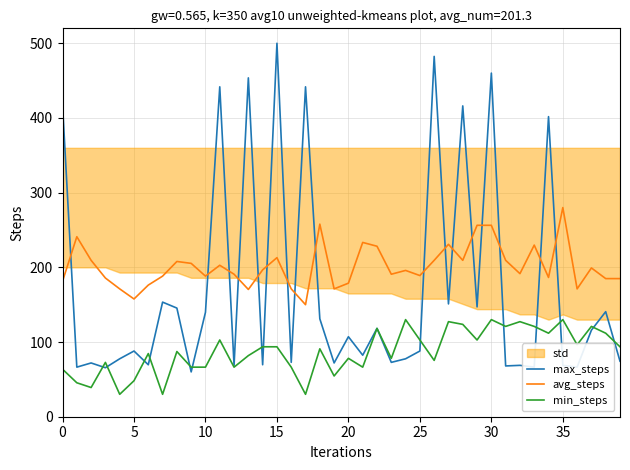

True or false: min_steps and avg_steps intersect in this chart.

False